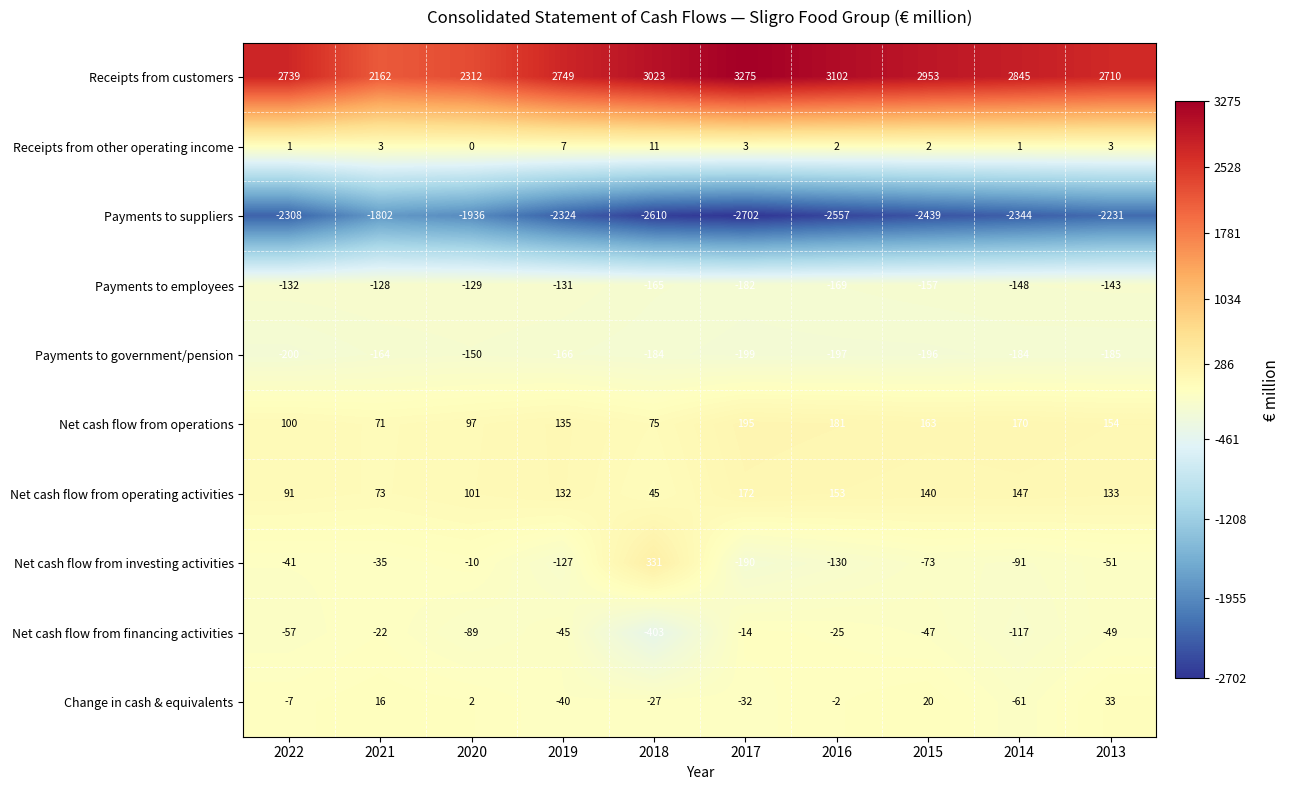

What is the difference between the highest and lowest values at 2013?

4941